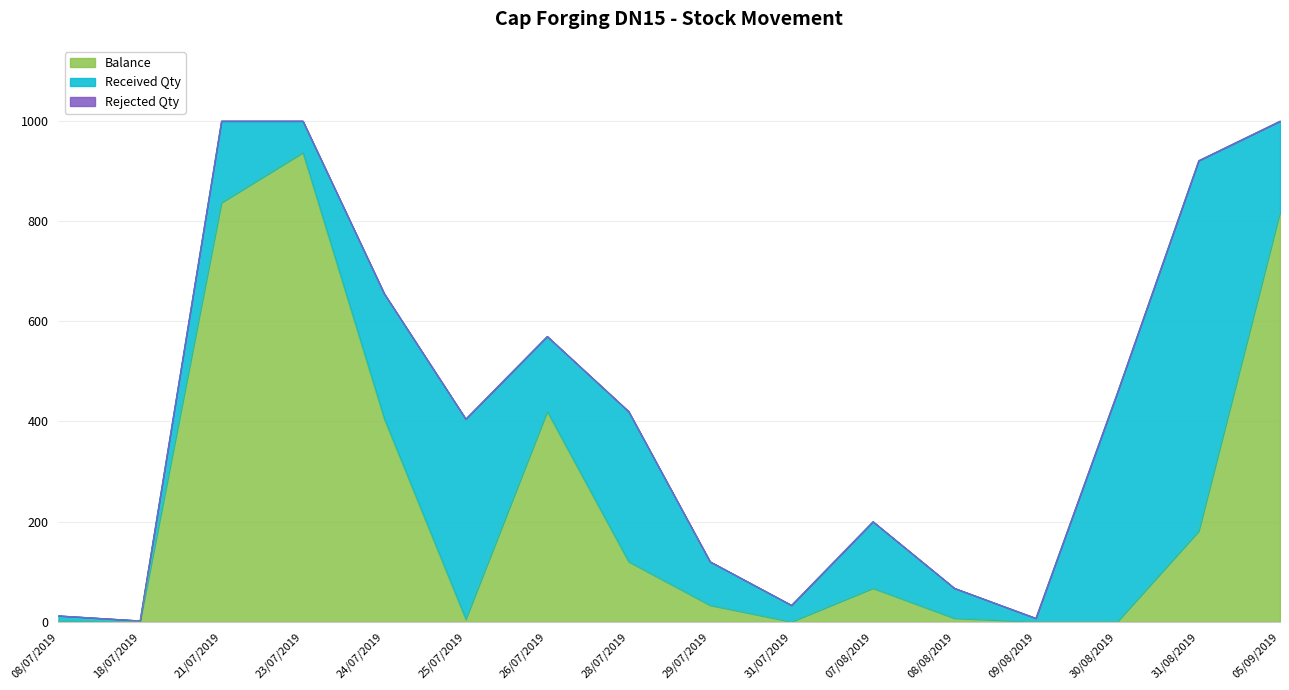

List the series in order of their overall mean, highest first.

Balance, Received Qty, Rejected Qty